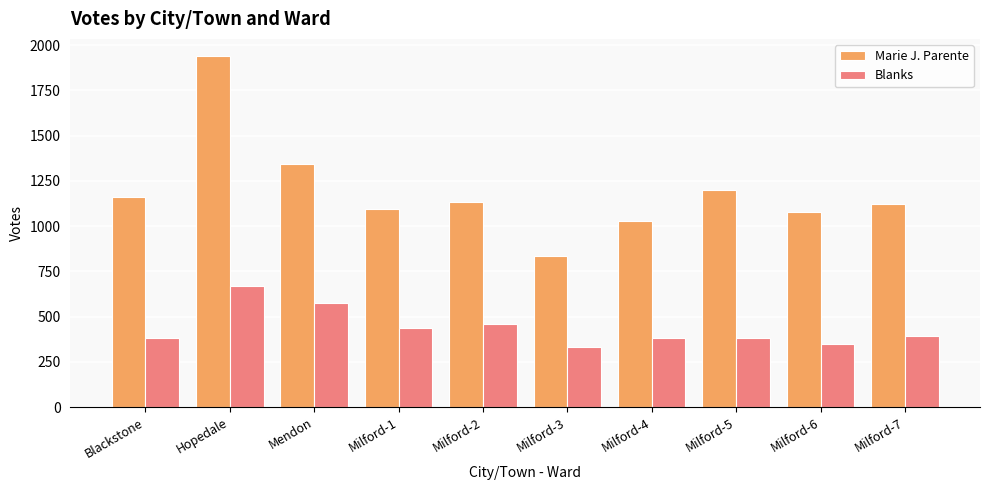

Is it true that Blanks equals 675 at Blackstone?

False